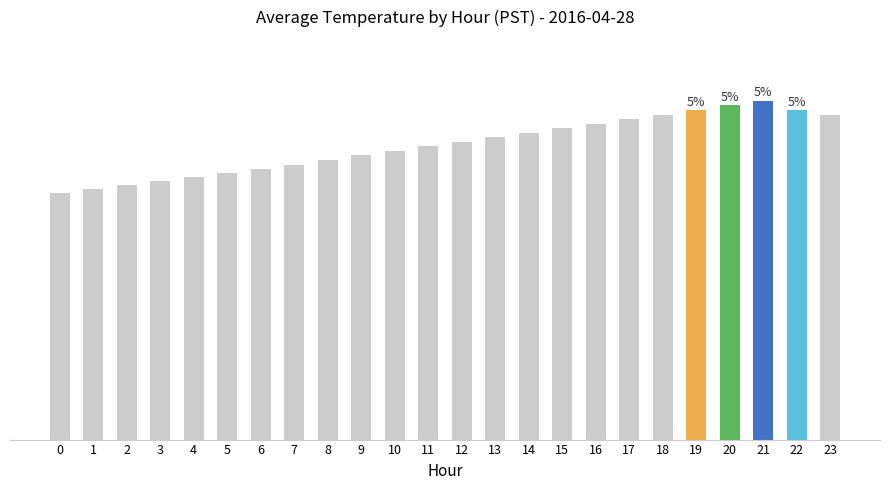

What is the average value?

10.7